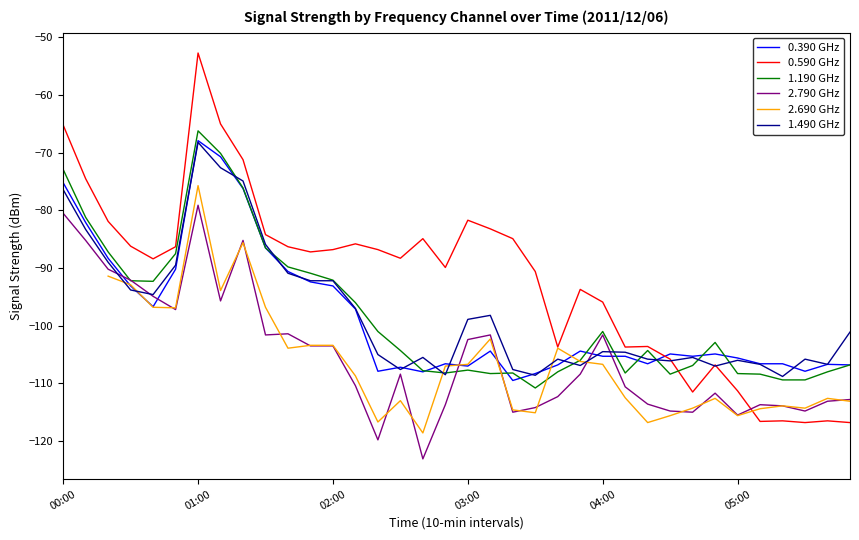

What is the greatest value displayed?

-52.7